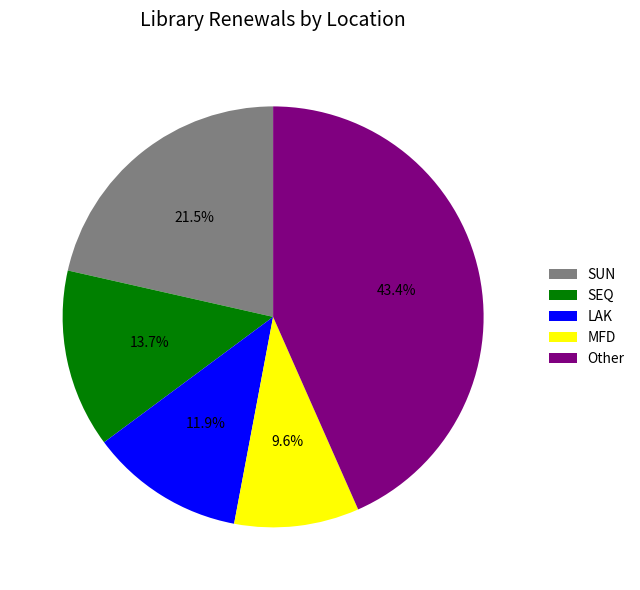

Which slice is the smallest?

MFD